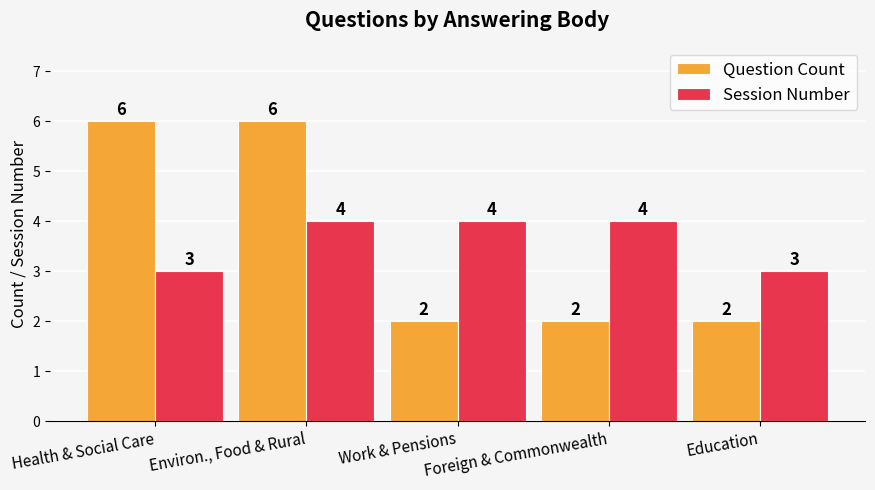

Rank the series at Environ., Food & Rural from highest to lowest value.

Question Count, Session Number